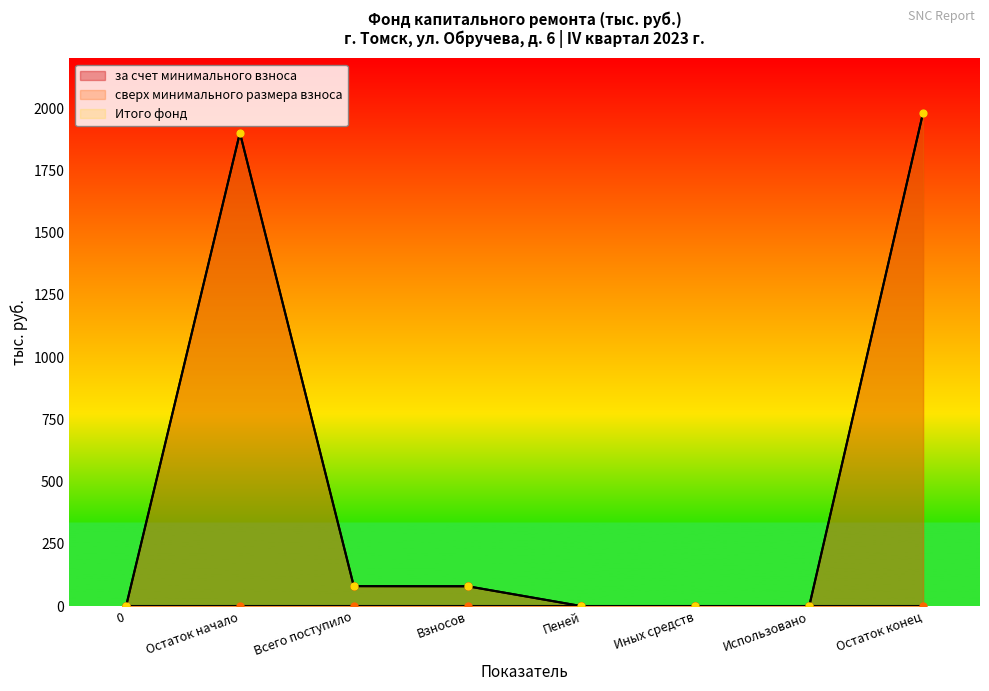

What is the sum of the Итого фонд values at Всего поступило and Взносов?

160.9